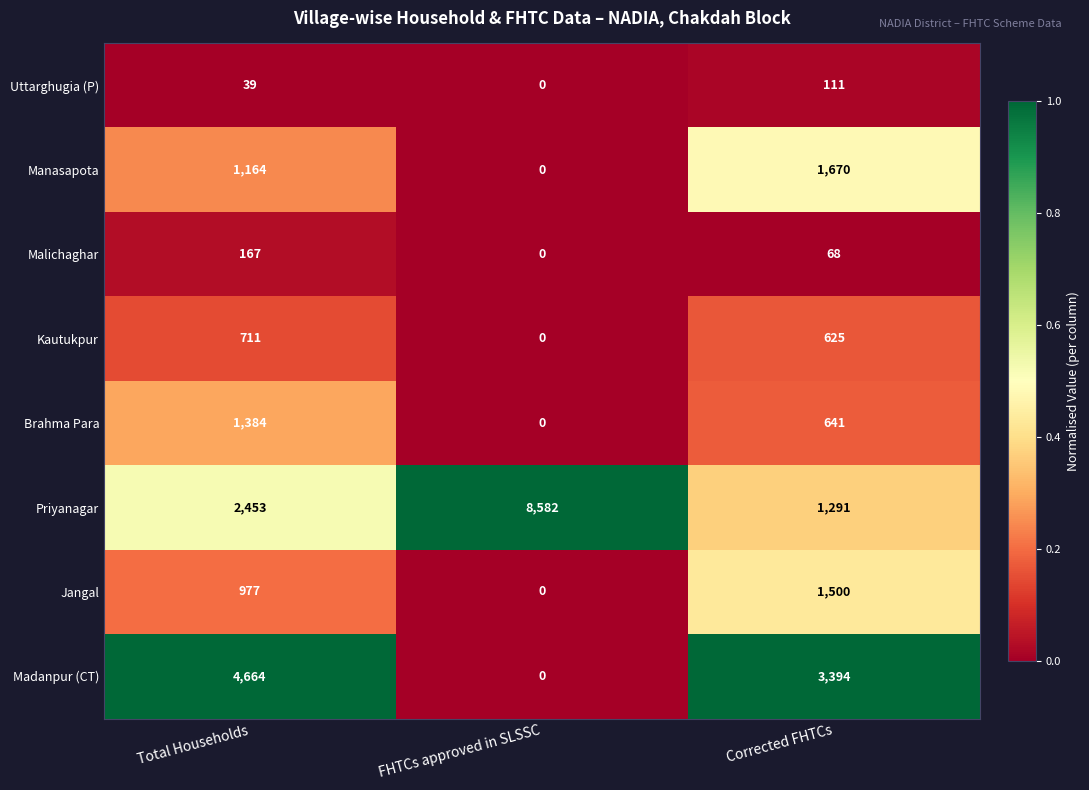

Between Total Households and FHTCs approved in SLSSC, which series saw the biggest shift?

Priyanagar